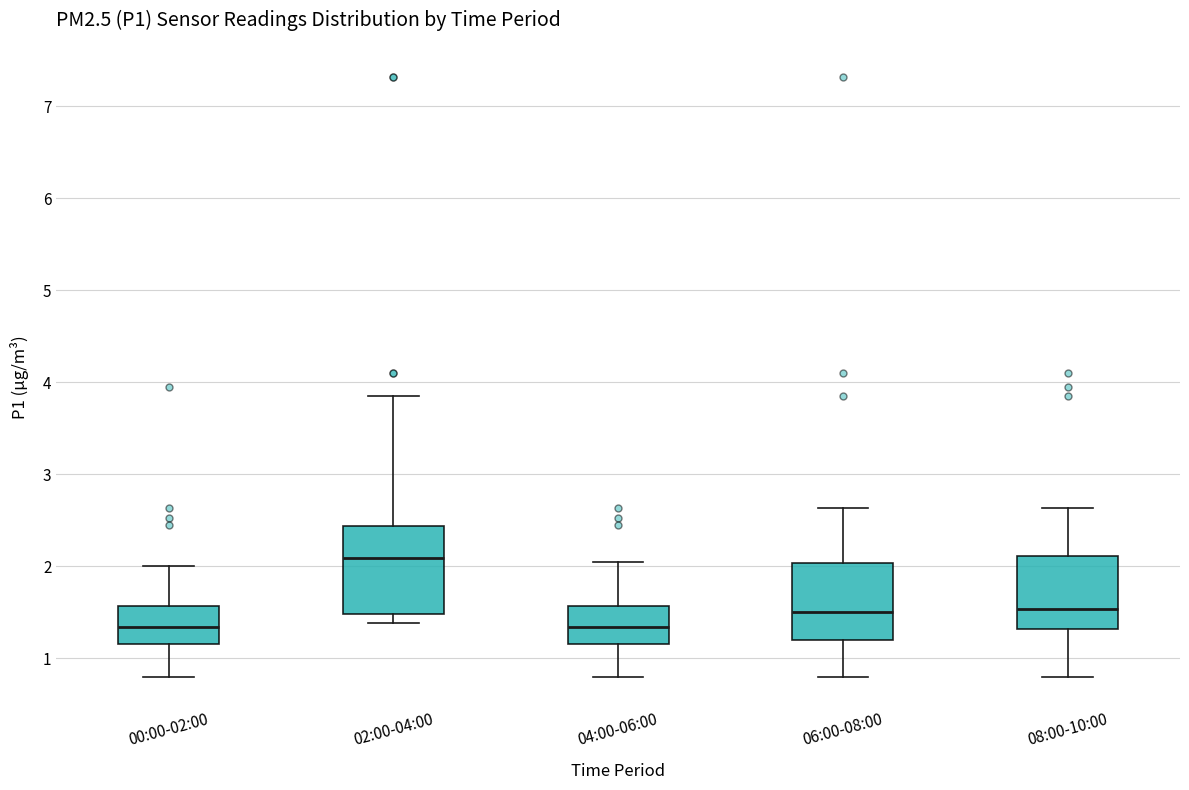

Which box is the tallest, from its lower edge to its upper edge?

02:00-04:00